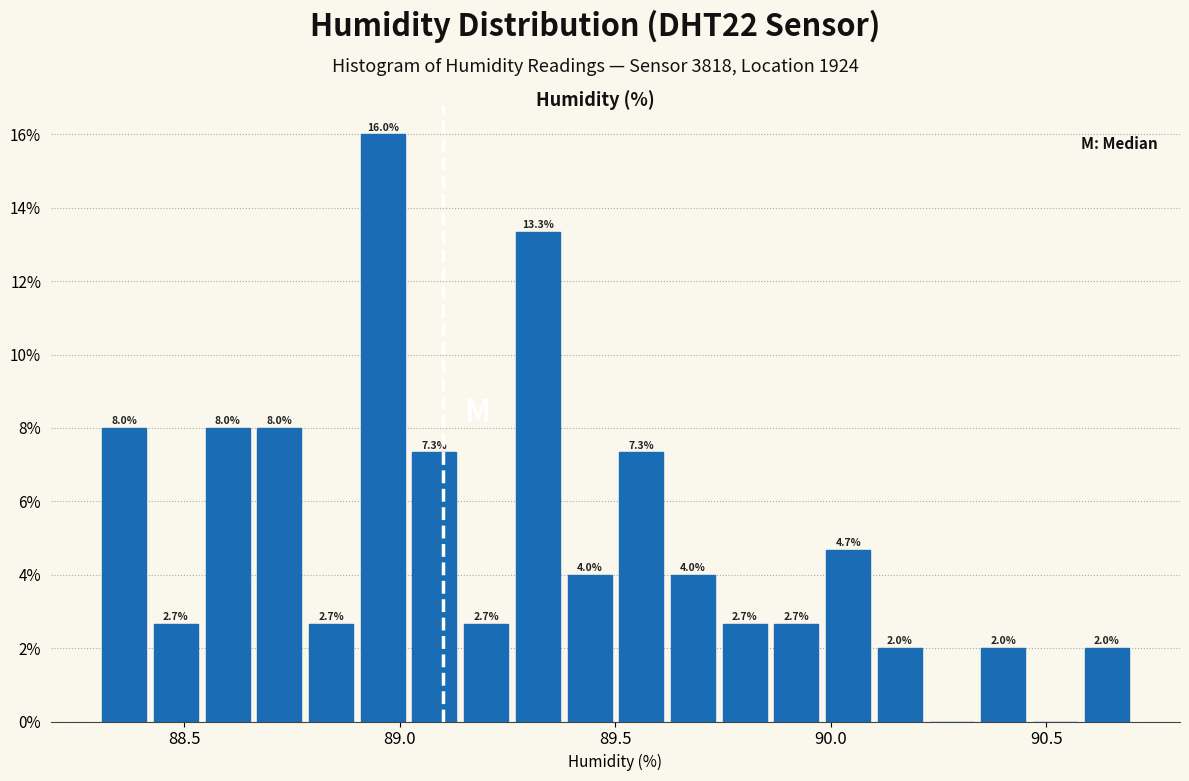

Around what value on the x-axis is the tallest bar? Give the approximate position of its centre, as read against the axis.

88.95